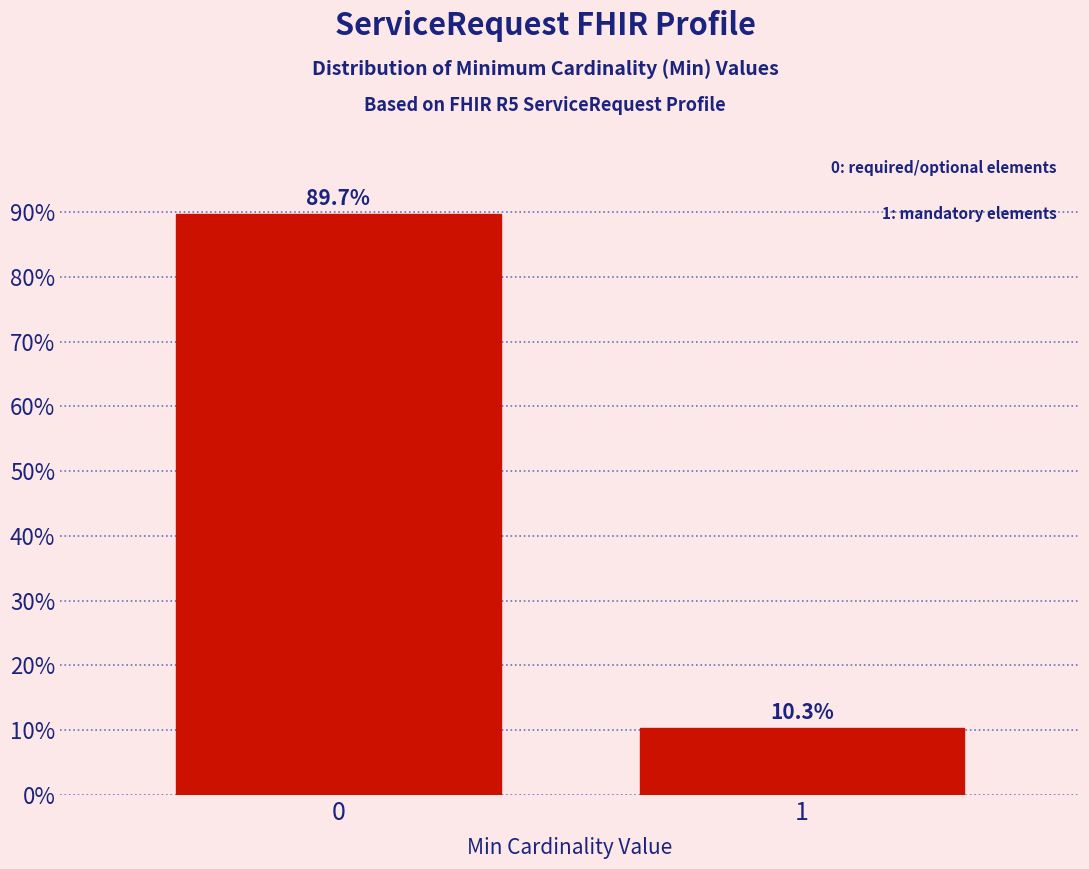

Reading left to right, transcribe all the data shown in this chart.

0=89.7	1=10.3